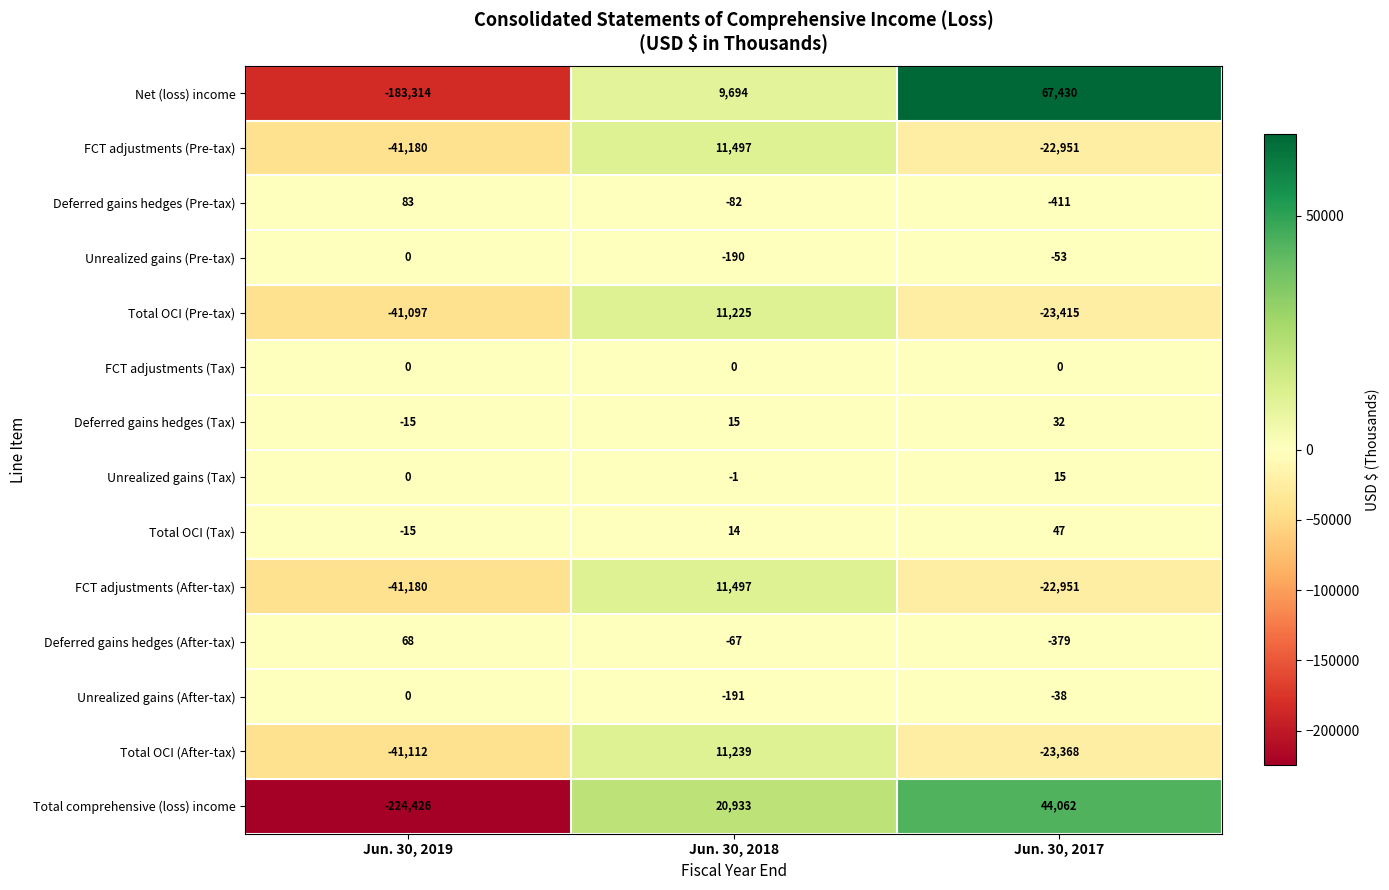

What is the total value across all series at Jun. 30, 2017?

18020